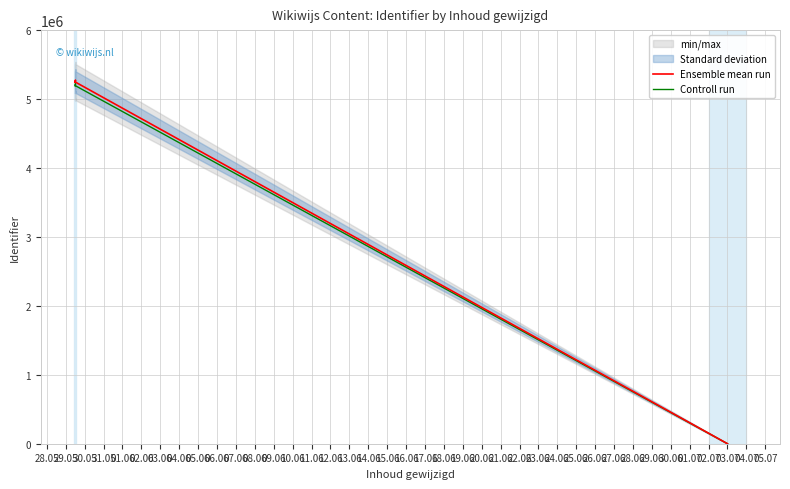

What is the label of the 3rd point from the left?

30.05